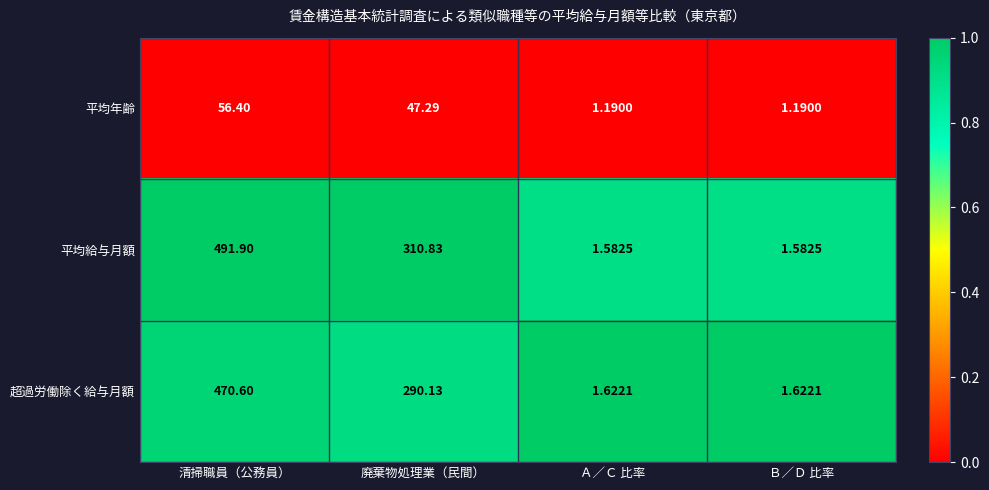

At which label is 超過労働除く給与月額 closest to 236?

廃棄物処理業（民間）